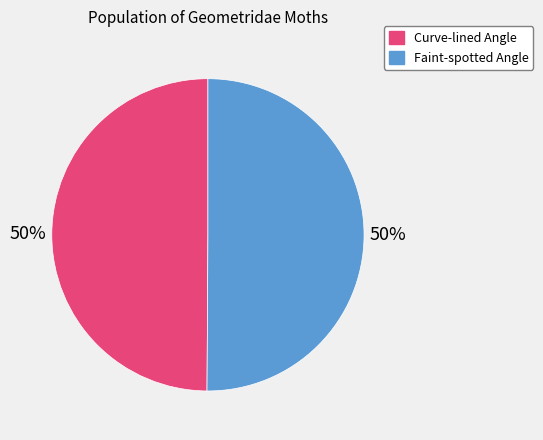

Is the sum of Curve-lined Angle and Faint-spotted Angle greater than half?

Yes